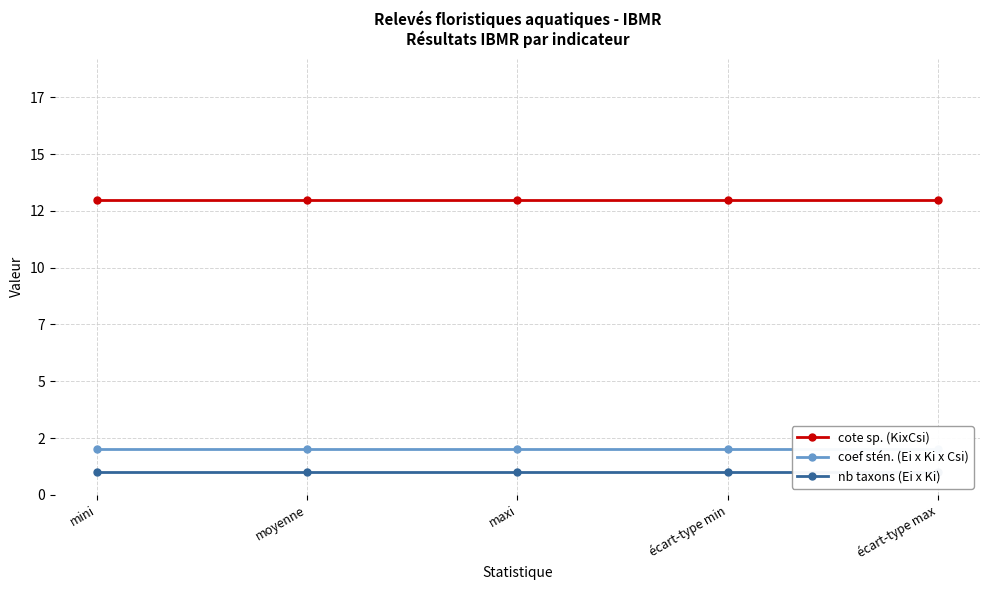

What is the total value across all series at mini?

16